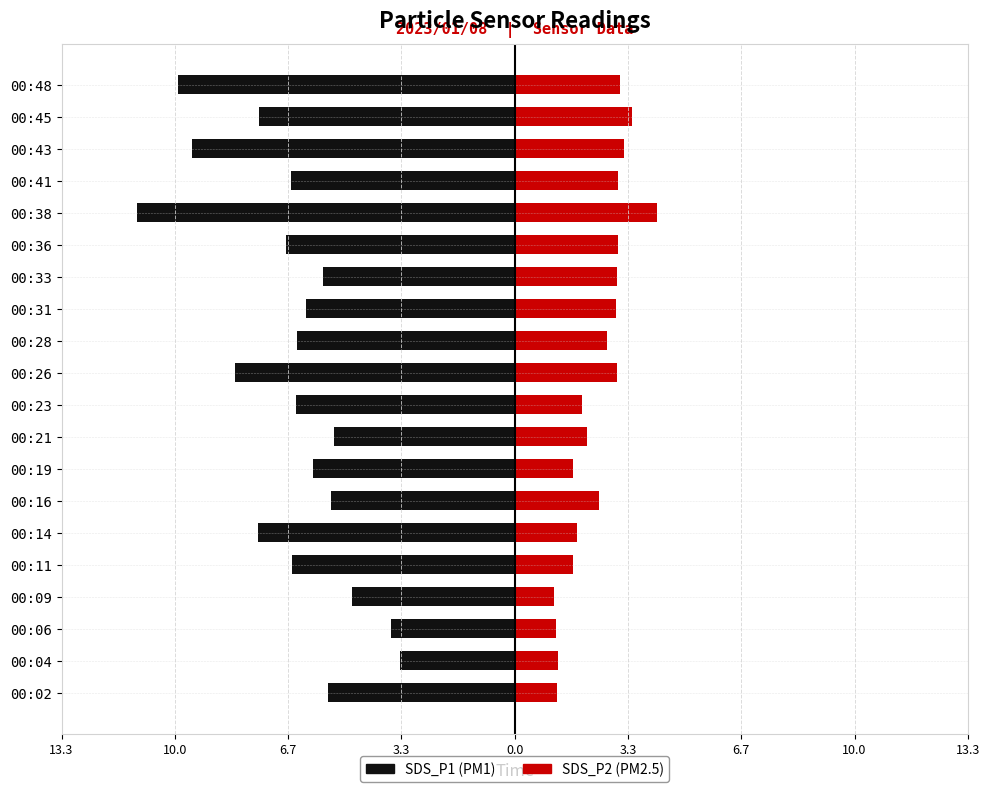

How many data points in SDS_P2 are less than 2?

8